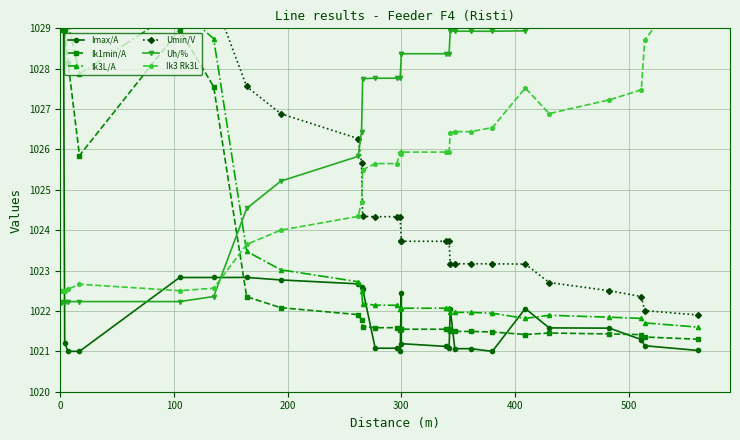

What is the label of the 26th point from the right?

400